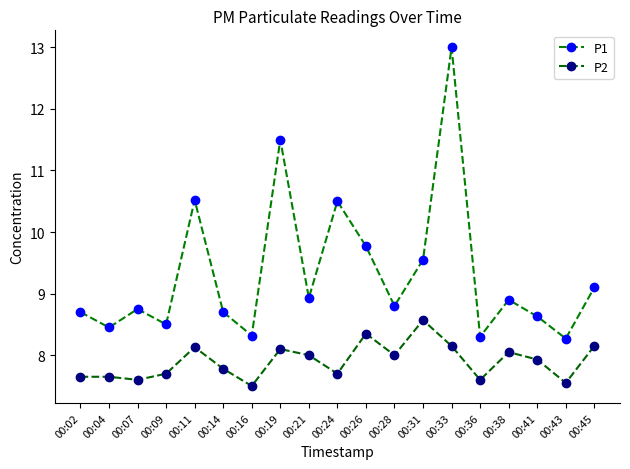

At how many categories does at least one series exceed 12?

1